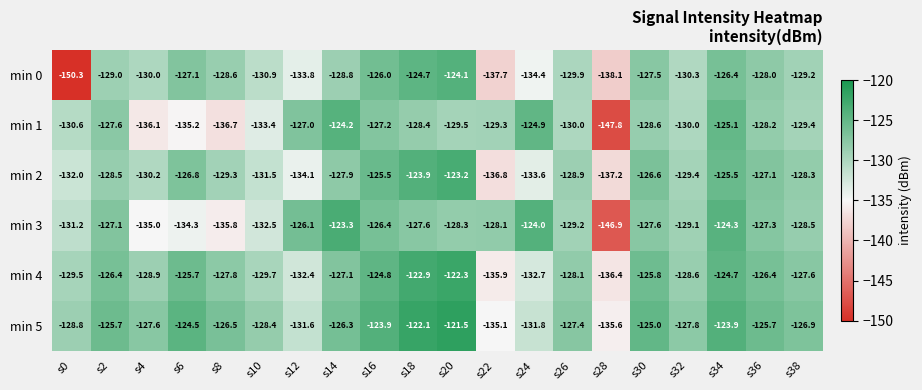

Which series has the largest total across all categories?

min 5